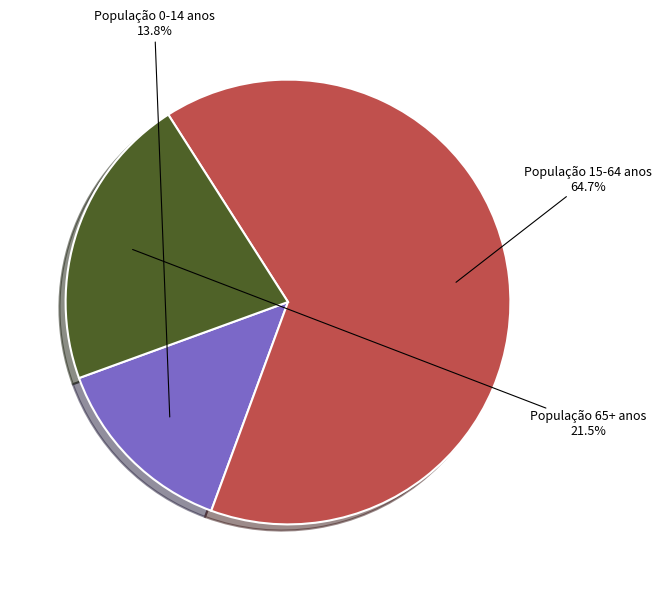

Do População 65+ anos and População 15-64 anos together represent more than half of the pie?

Yes